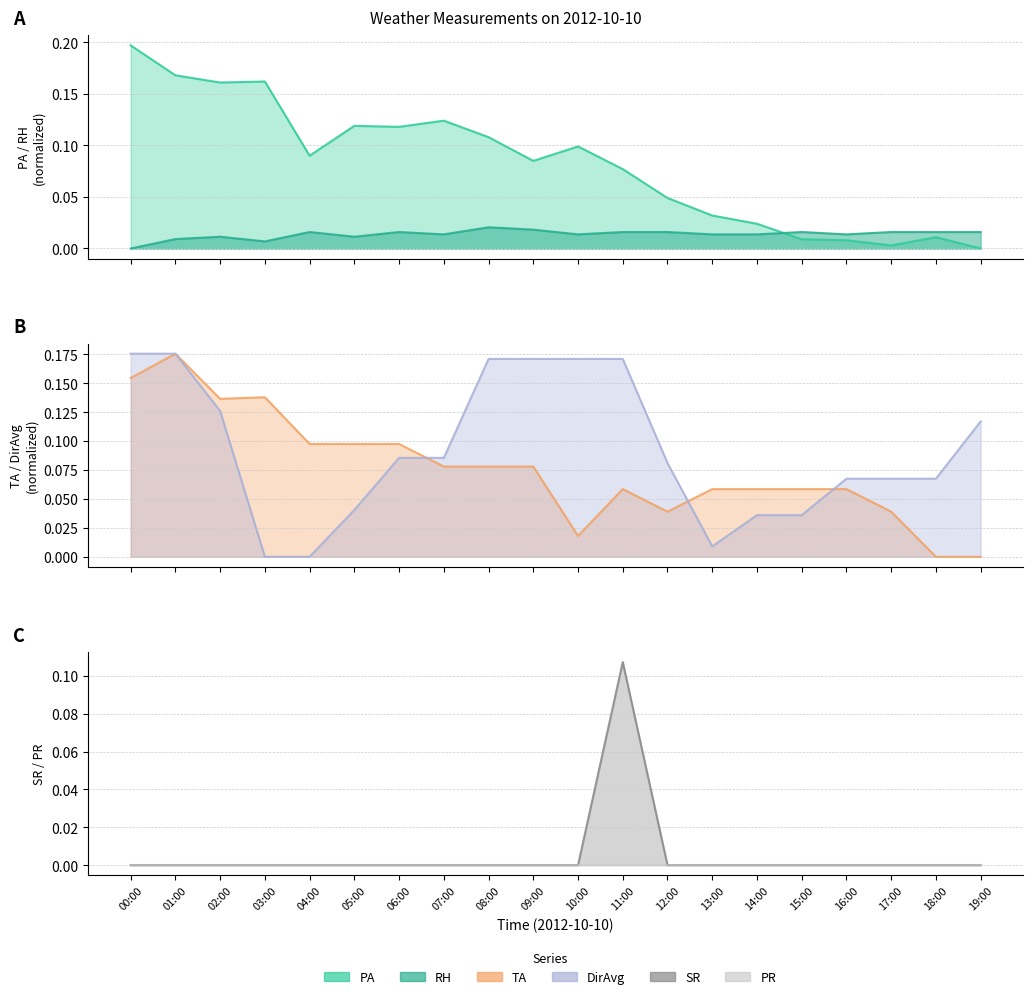

Rank the series at 07:00 from lowest to highest value.

SR, RH, TA, DirAvg, PA